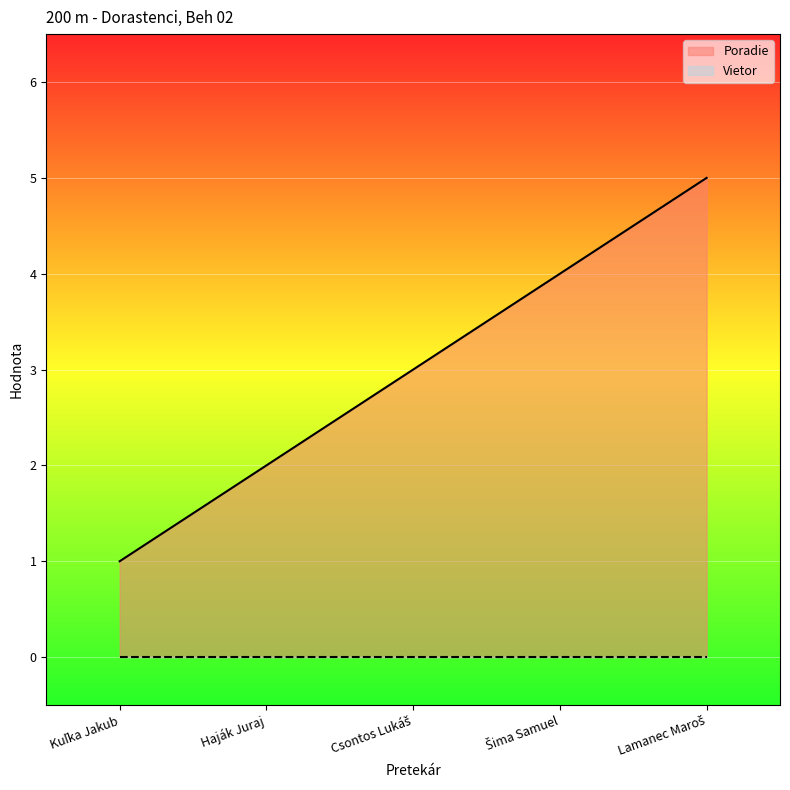

What is the difference between the second highest and second lowest values?

2